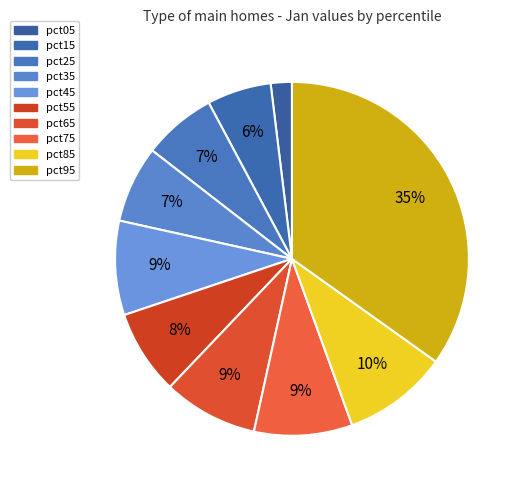

What is the largest slice in the pie chart?

pct95